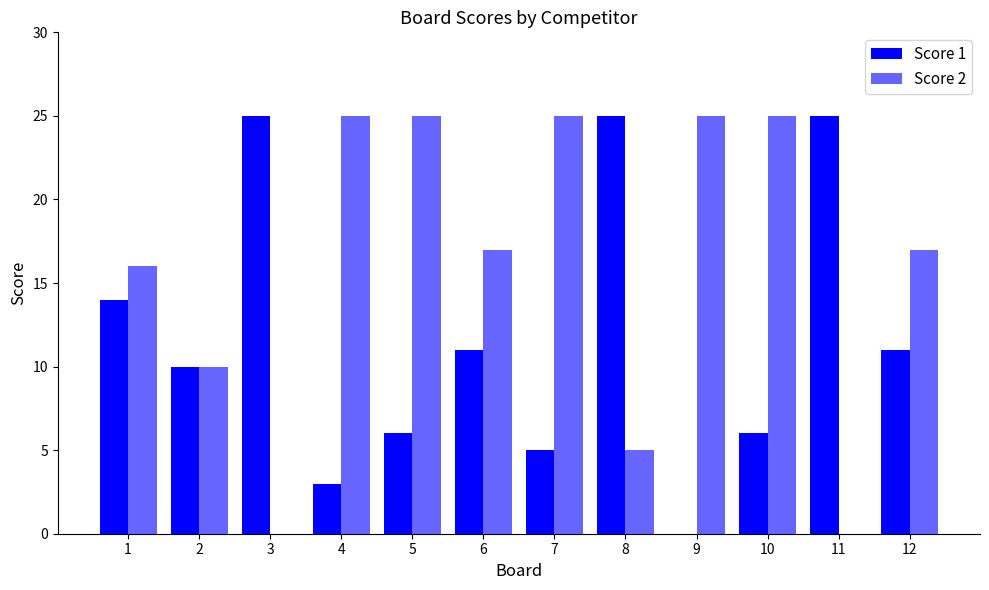

True or false: Score 2 has a value of 10 at 12.

False